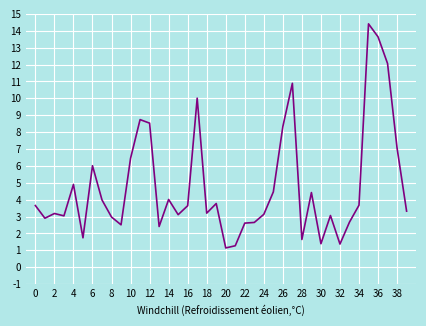

What is the difference between the maximum and minimum values?

13.3